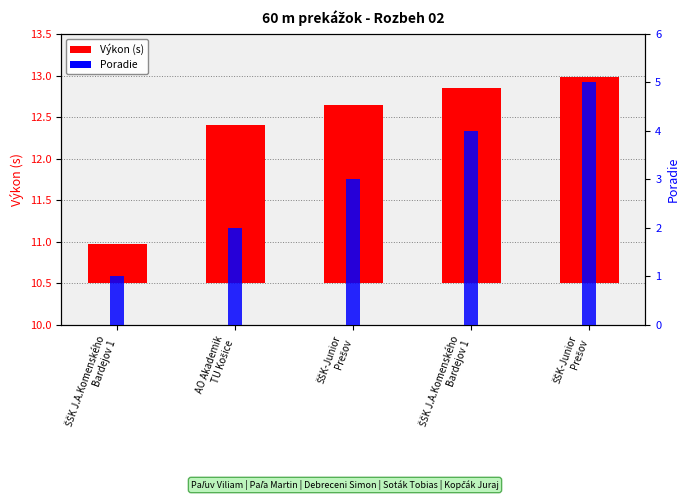

How many values in the Poradie series are below 3?

2